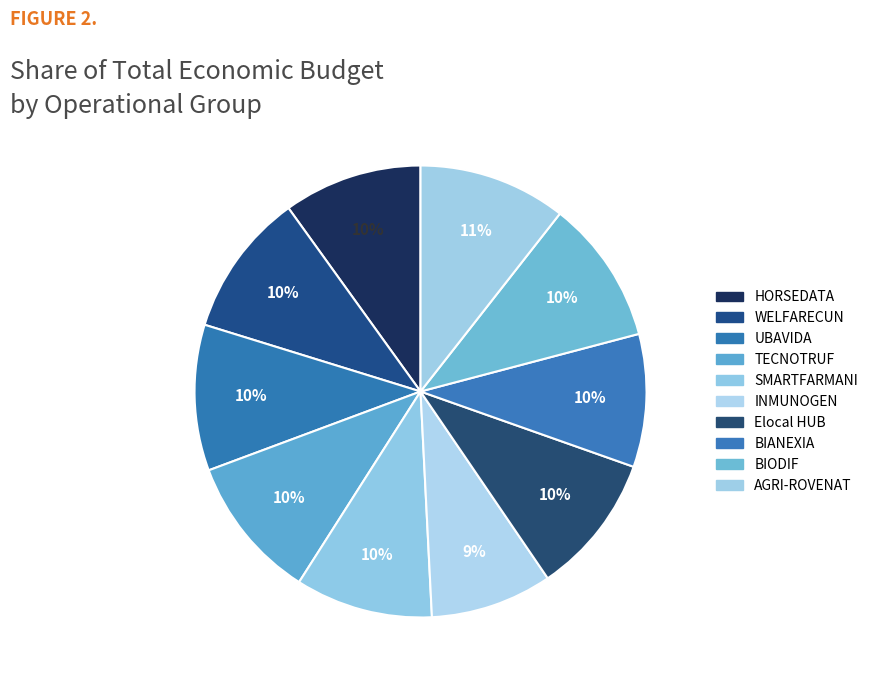

Which category has the biggest portion of the pie?

AGRI-ROVENAT